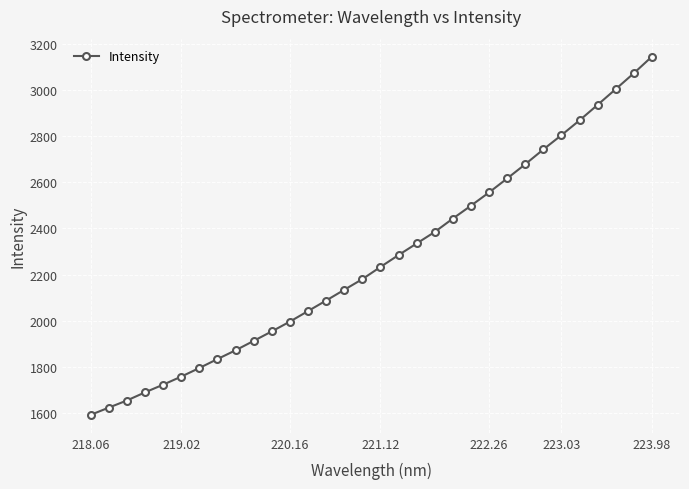

Count the number of values greater than 2233.

16